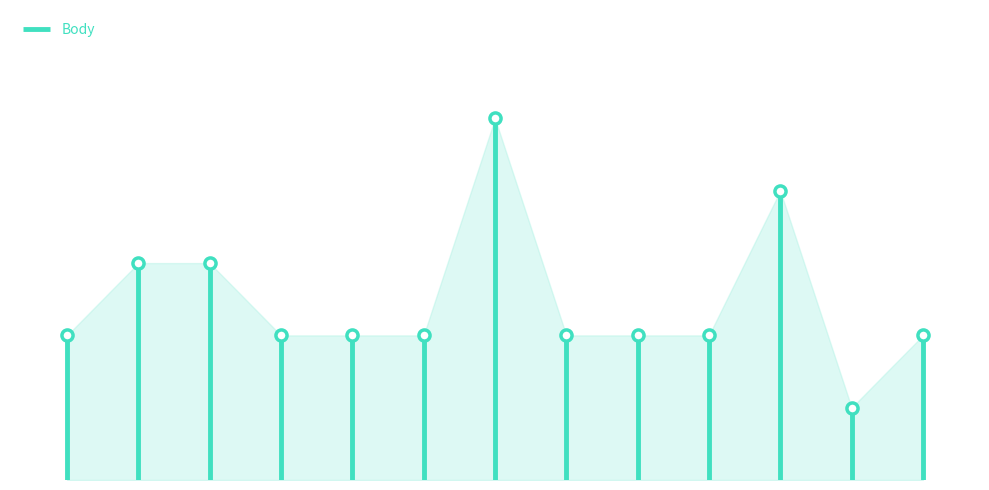

What is the label of the 9th point from the left?

Bambusová regata